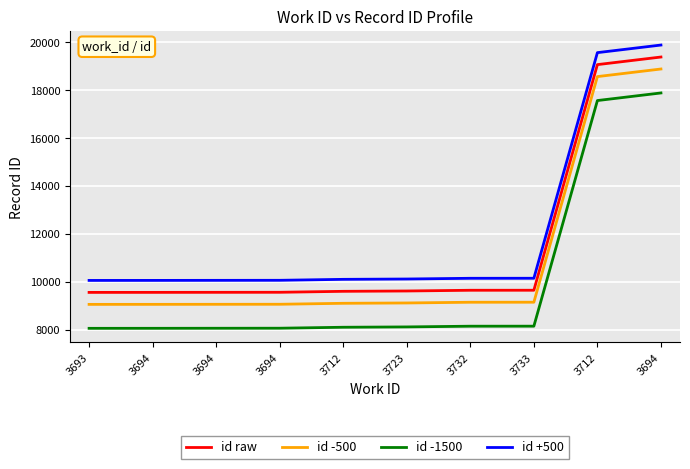

How many series are shown in this chart?

4